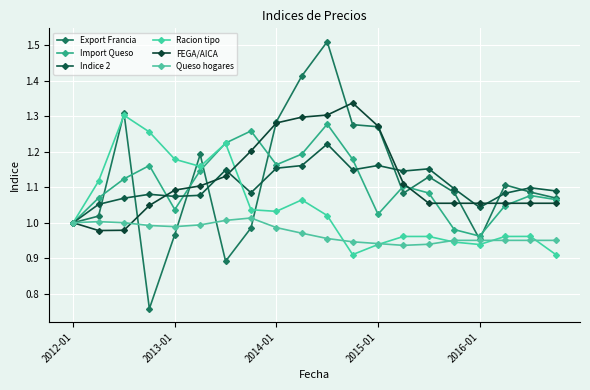

Which series ends up on top after the final intersection of FEGA/AICA and Indice 2?

Indice 2